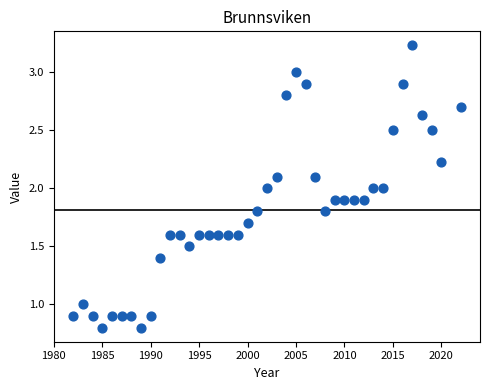

What is the range of X values (max minus min)?

40.0